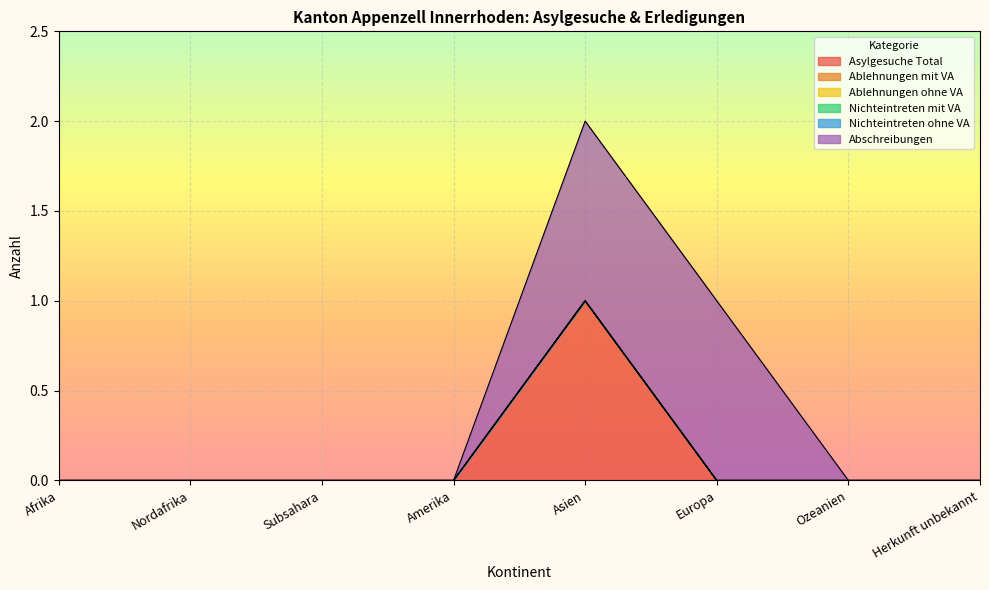

Rank the series at Nordafrika from highest to lowest value.

Asylgesuche Total, Ablehnungen mit VA, Ablehnungen ohne VA, Nichteintreten mit VA, Nichteintreten ohne VA, Abschreibungen